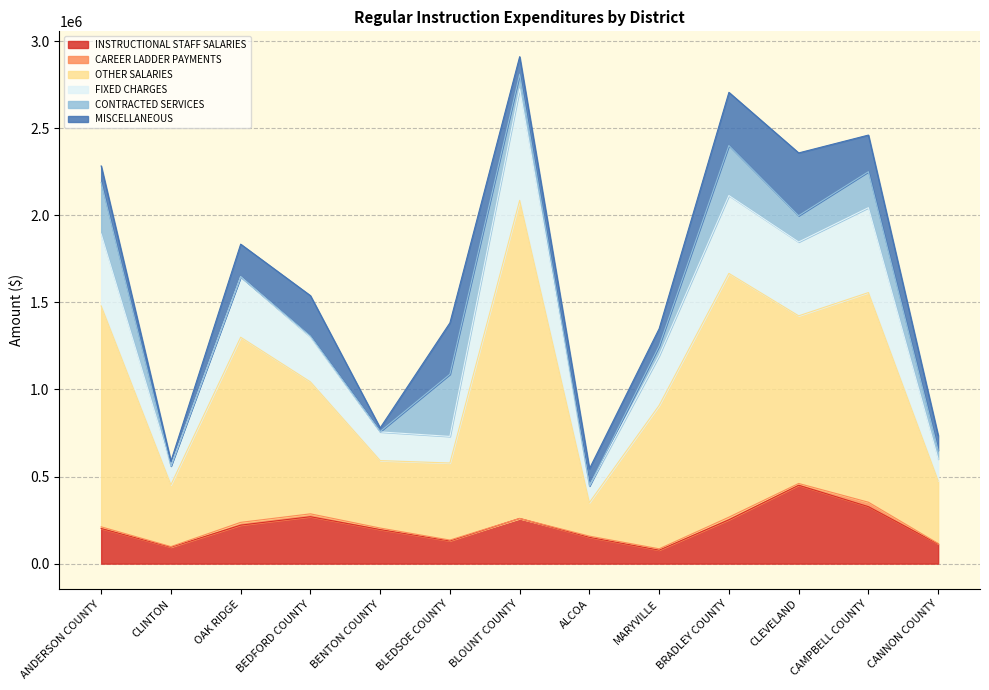

Rank the categories by FIXED CHARGES value from highest to lowest.

BLOUNT COUNTY, BRADLEY COUNTY, CAMPBELL COUNTY, ANDERSON COUNTY, CLEVELAND, OAK RIDGE, BEDFORD COUNTY, MARYVILLE, BENTON COUNTY, BLEDSOE COUNTY, CANNON COUNTY, CLINTON, ALCOA